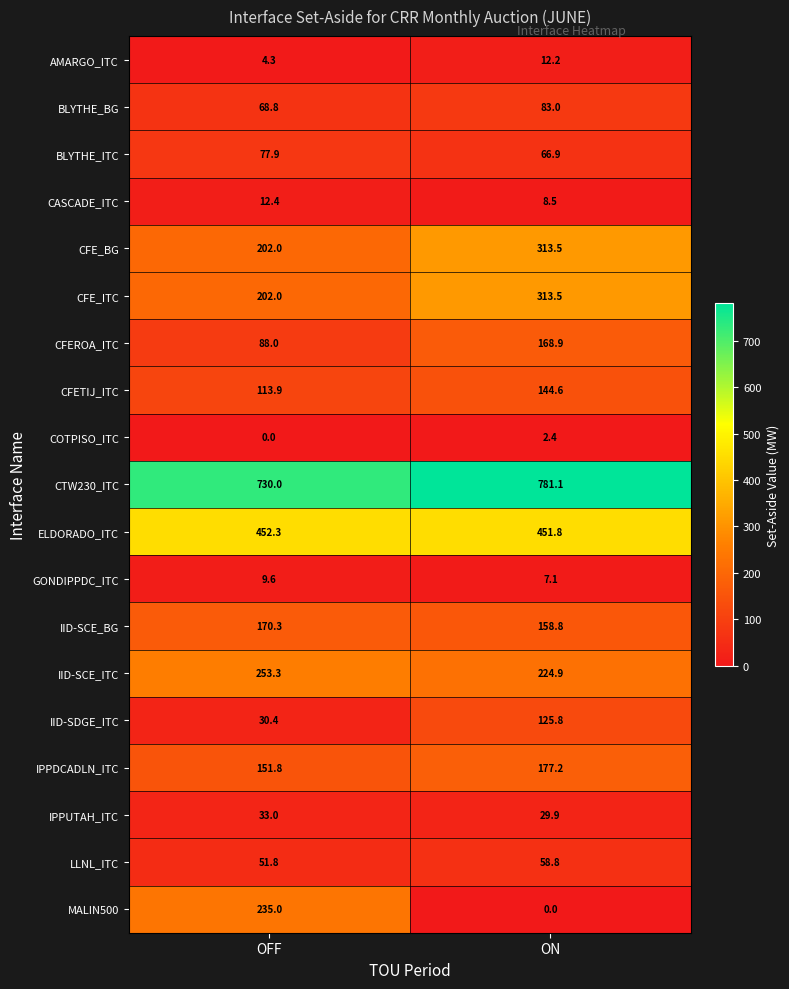

Rank the categories by IPPUTAH_ITC value from highest to lowest.

OFF, ON